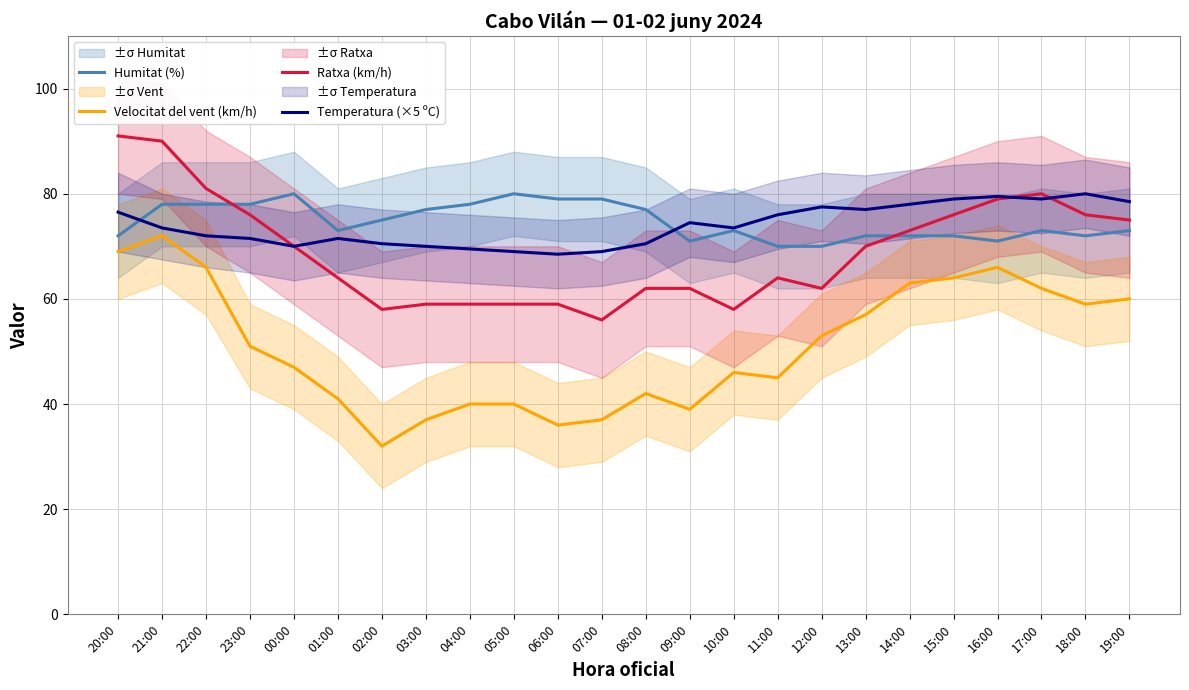

Does the chart display data point markers on the line(s)?

No